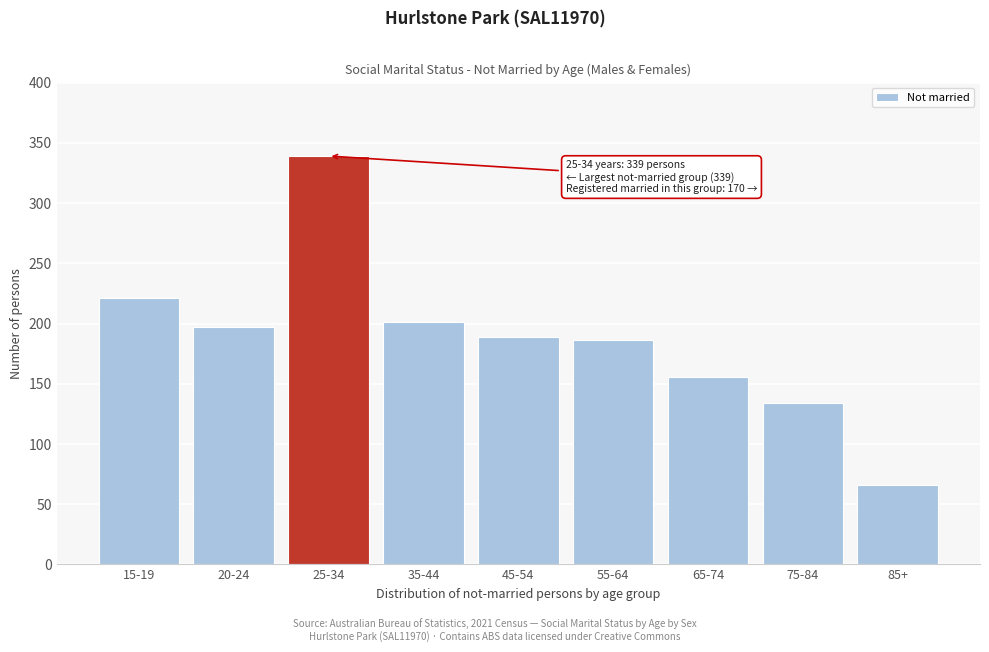

Reading left to right, extract all data points from this chart.

221	197	339	201	189	186	156	134	66